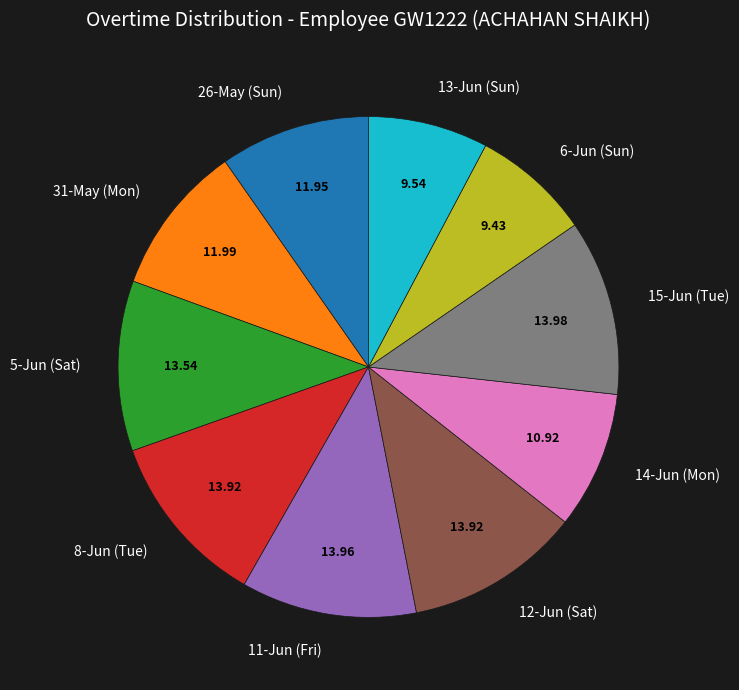

Count the number of slices in the pie.

10